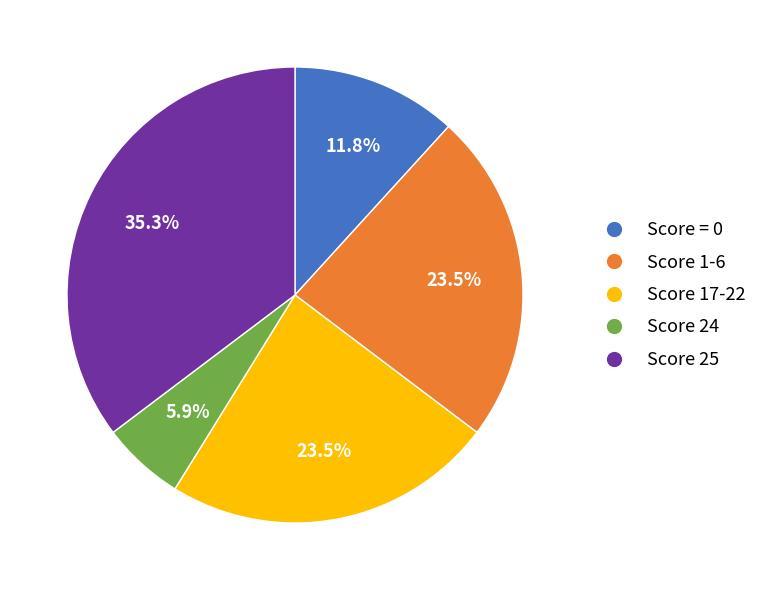

Does any single category account for the majority?

No